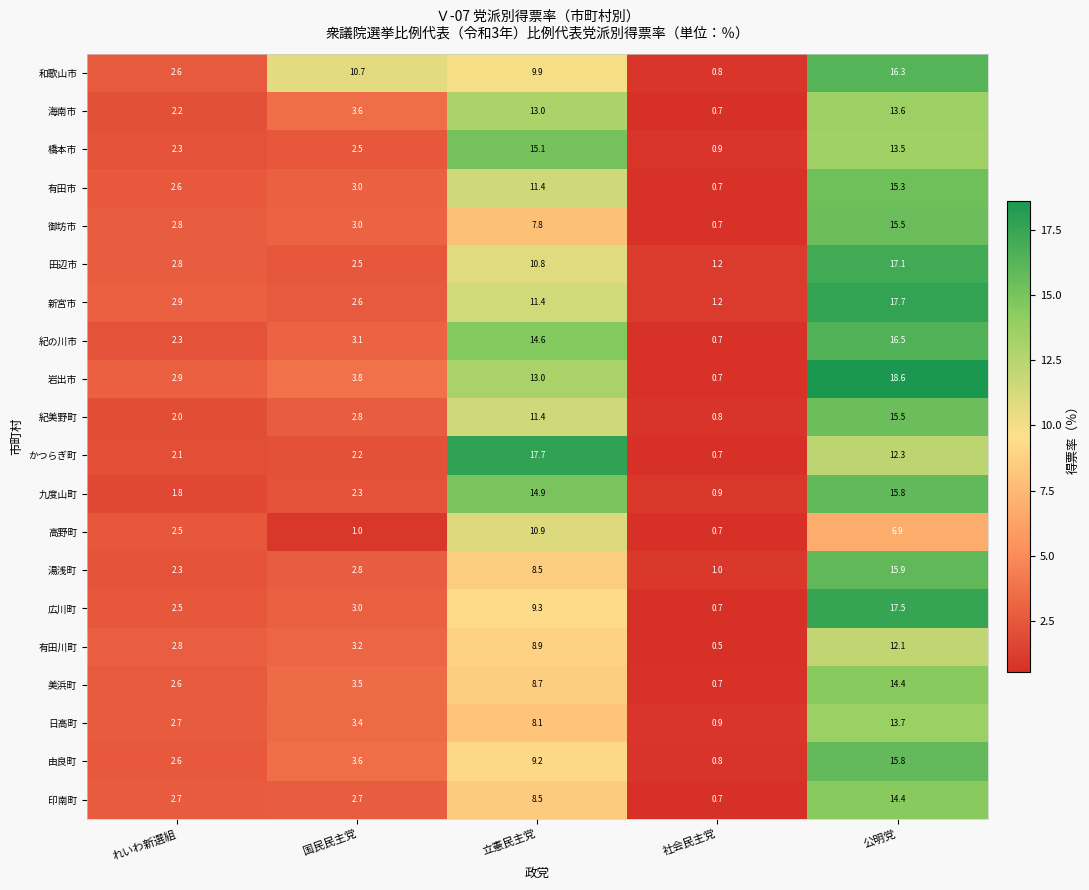

Is it true that 有田市 equals 2.6 at れいわ新選組?

True